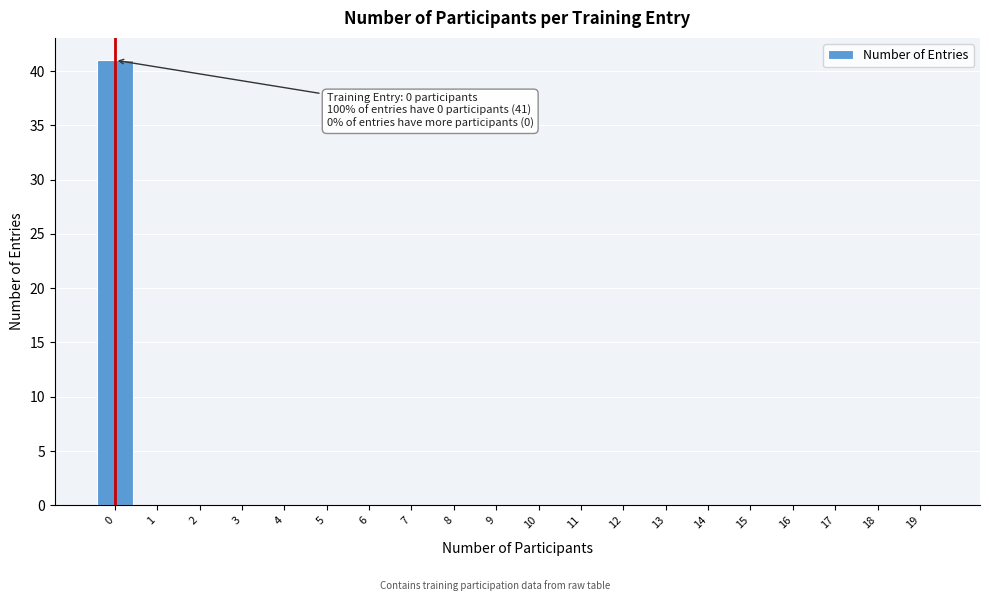

Reading left to right, transcribe all the data shown in this chart.

0=41	1=0	2=0	3=0	4=0	5=0	6=0	7=0	8=0	9=0	10=0	11=0	12=0	13=0	14=0	15=0	16=0	17=0	18=0	19=0